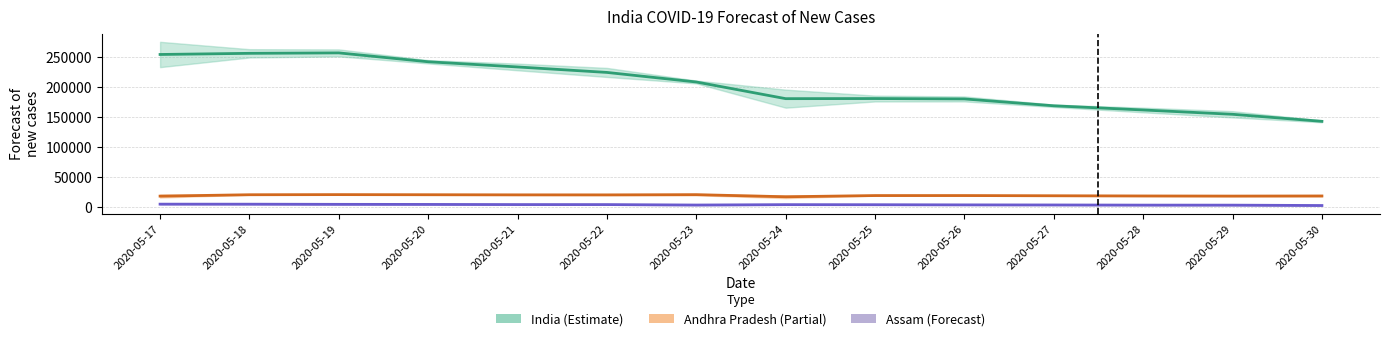

Reading left to right, extract all data points from this chart.

India: Forecast trend: 253999.5	255912.0	256638.5	241891.5	233245.0	224145.0	208239.5	180510.0	180696.0	180060.5	168649.0	161675.5	154510.0	142795.0
Andhra Pradesh: Forecast trend: 18390.0	20689.0	20892.5	20711.5	20498.0	20452.5	20837.0	17312.5	19316.5	19332.5	18997.0	18644.0	18453.5	18655.0
Assam: Forecast trend: 5035.5	4974.0	4701.5	4579.5	4323.0	4308.5	3560.0	4213.5	4099.0	3819.0	3671.5	3423.5	3373.5	2757.5